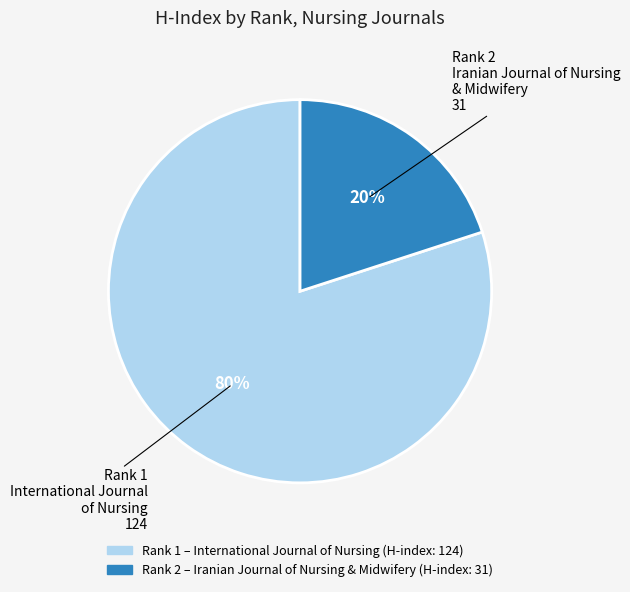

To the nearest percent, what is the difference between the largest and smallest slice percentages?

60%